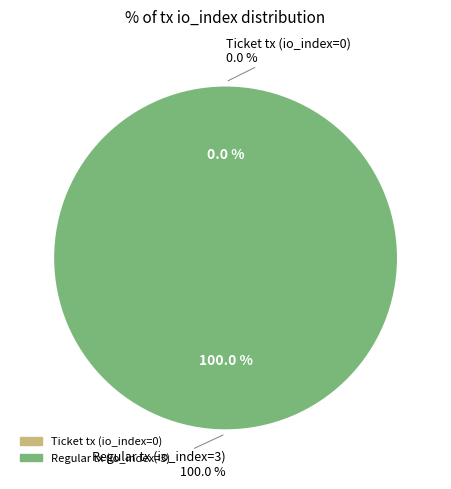

To the nearest percent, what is the combined percentage of Ticket tx (io_index=0) and Regular tx (io_index=3)?

100%